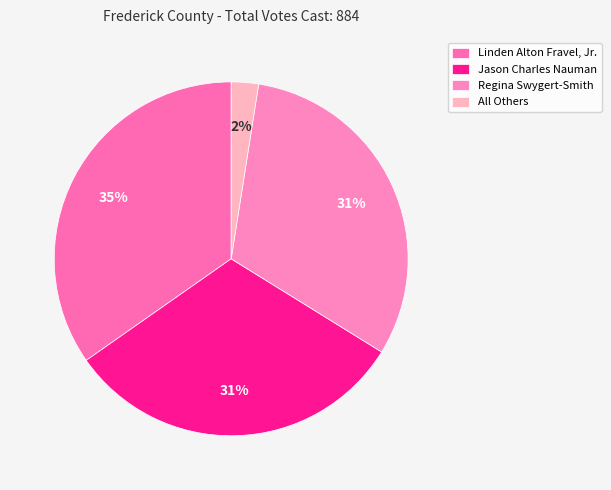

The Linden Alton Fravel, Jr. slice represents 24% of the pie. True or false?

False